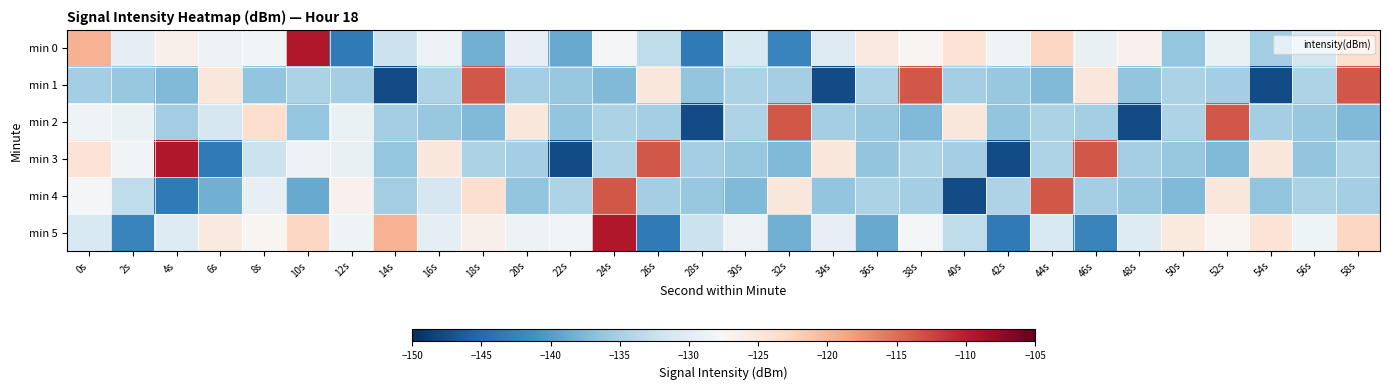

Which series has the largest total across all categories?

min 5